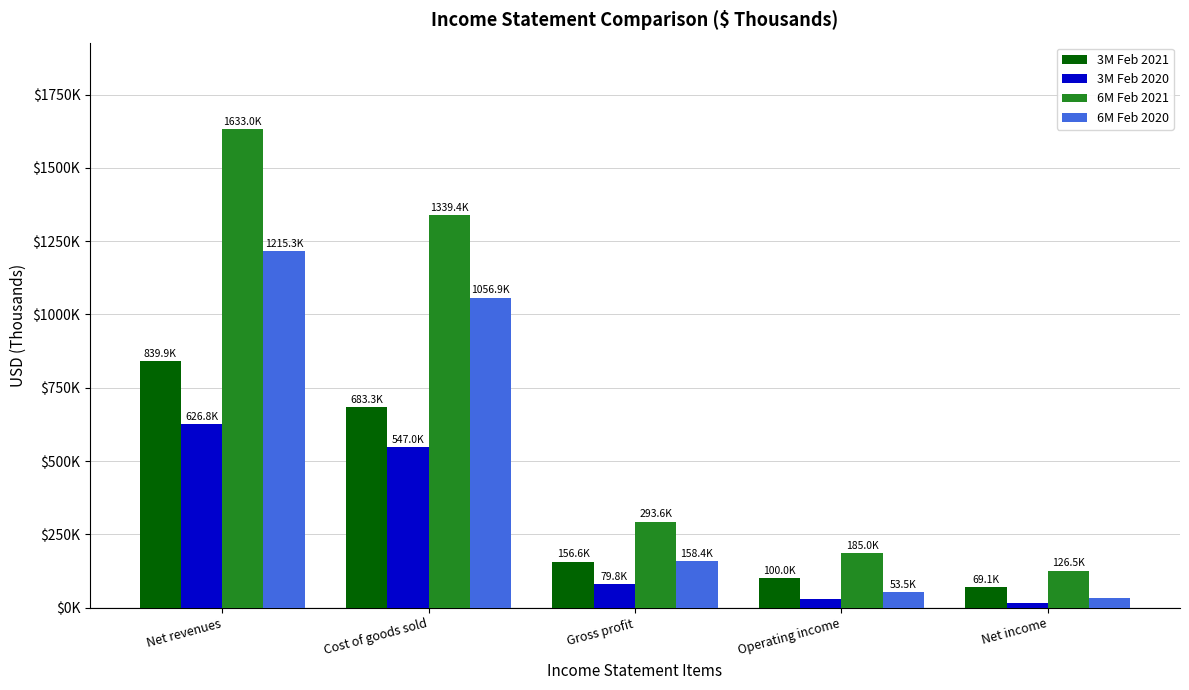

What is the maximum value for 3M Feb 2021?

839886